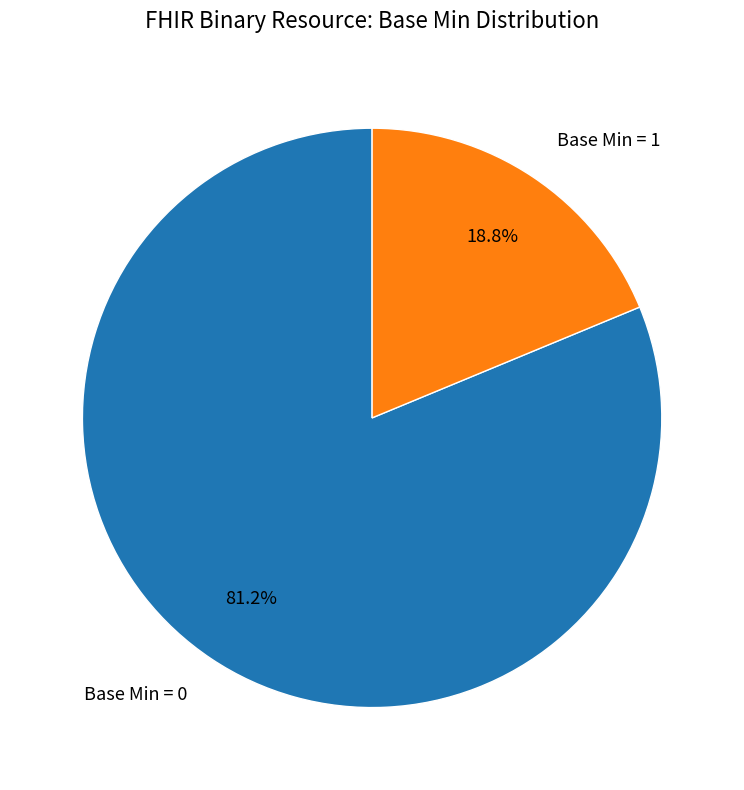

Count the number of slices in the pie.

2